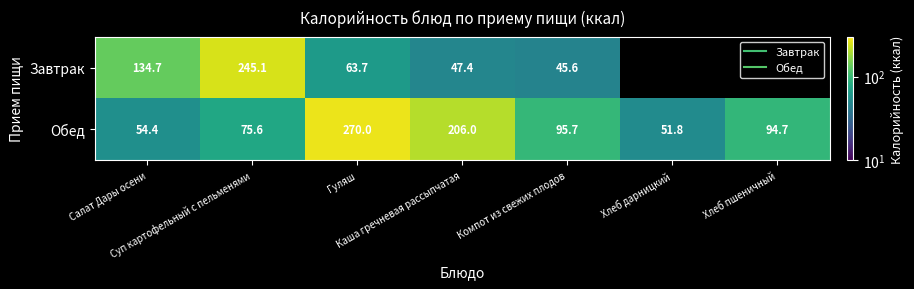

What is the spread (max minus min) of values at Гуляш?

206.3